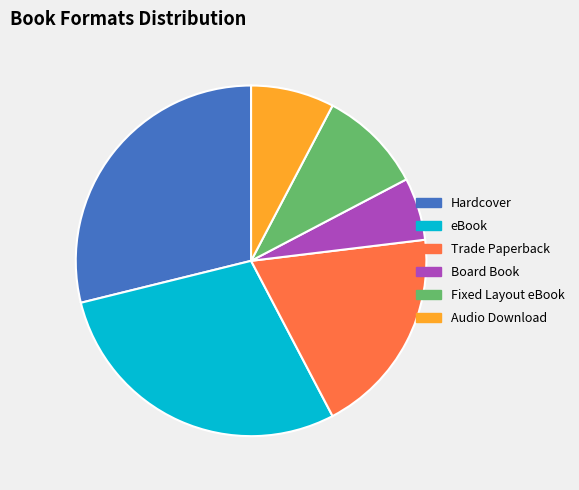

Which slice is the smallest?

Board Book